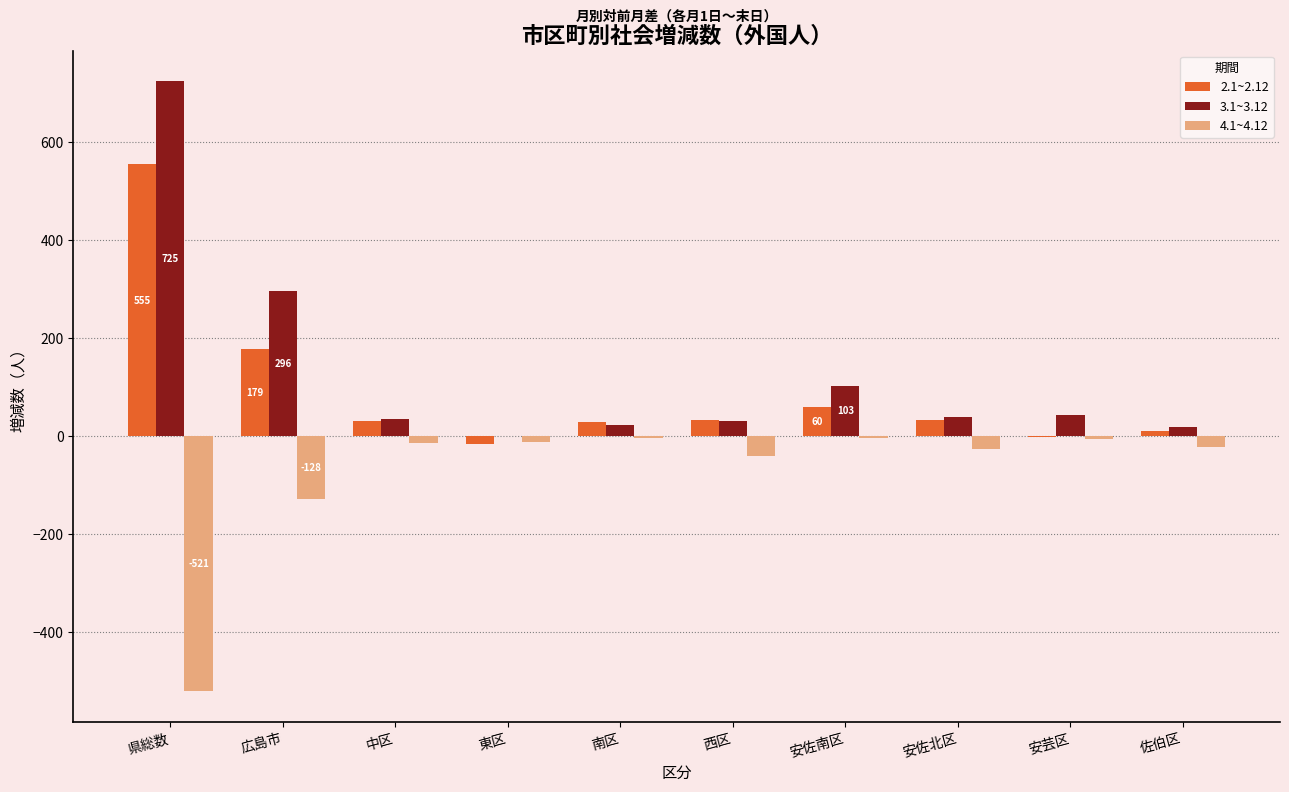

At which category does the chart reach its peak across all series?

県総数